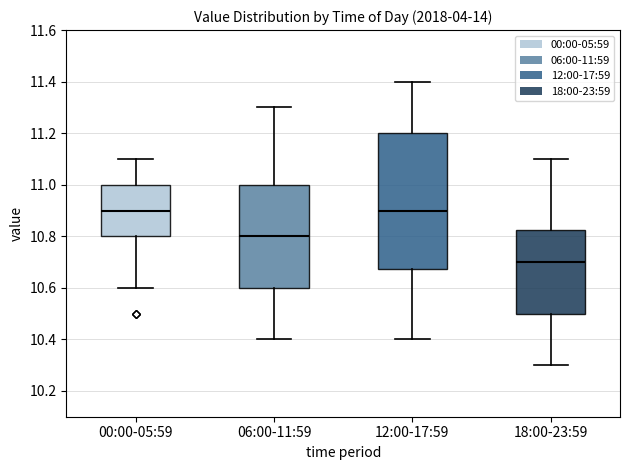

Where does the lower whisker of the box for 12:00-17:59 end on the y-axis? The values are not printed on the chart, so give them approximately, as read against the axis.

10.40